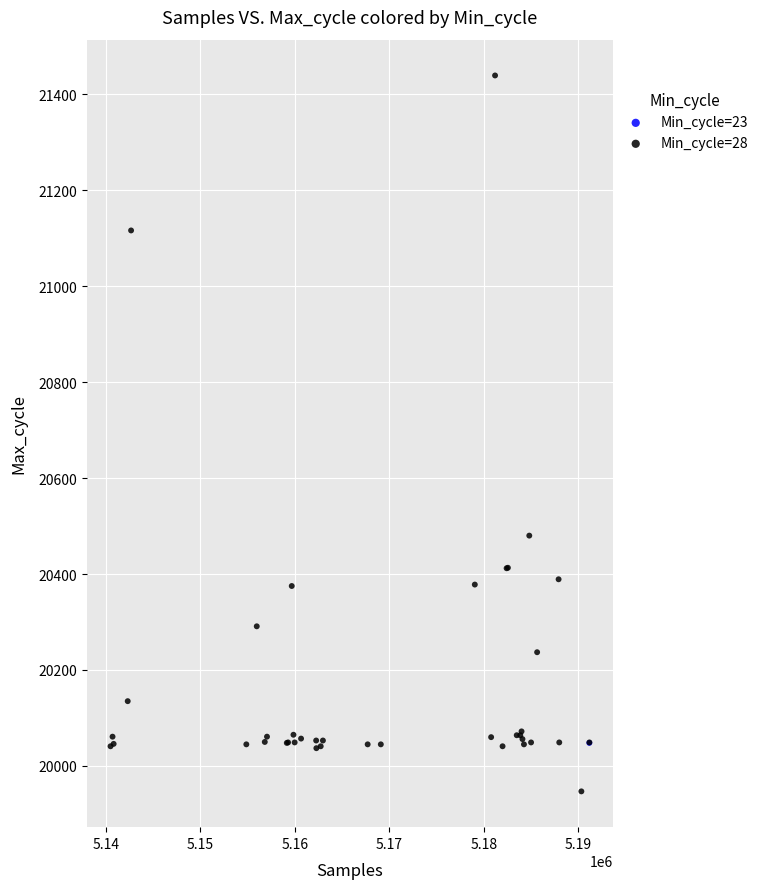

What are all the series names shown in the legend?

Min_cycle=23, Min_cycle=28